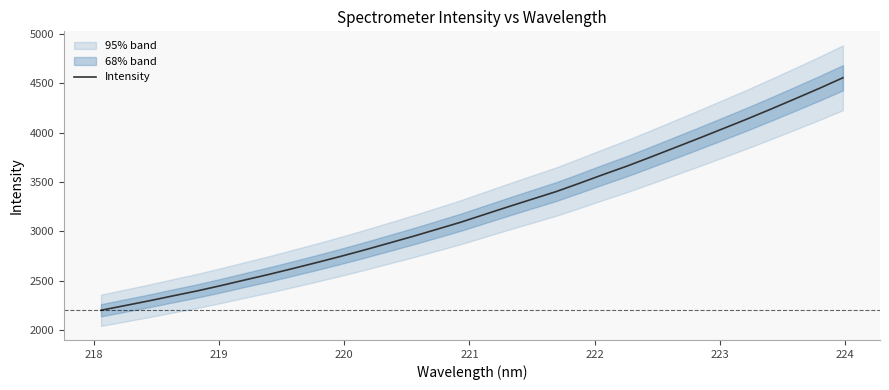

What is the highest value of the Intensity series?

4554.9